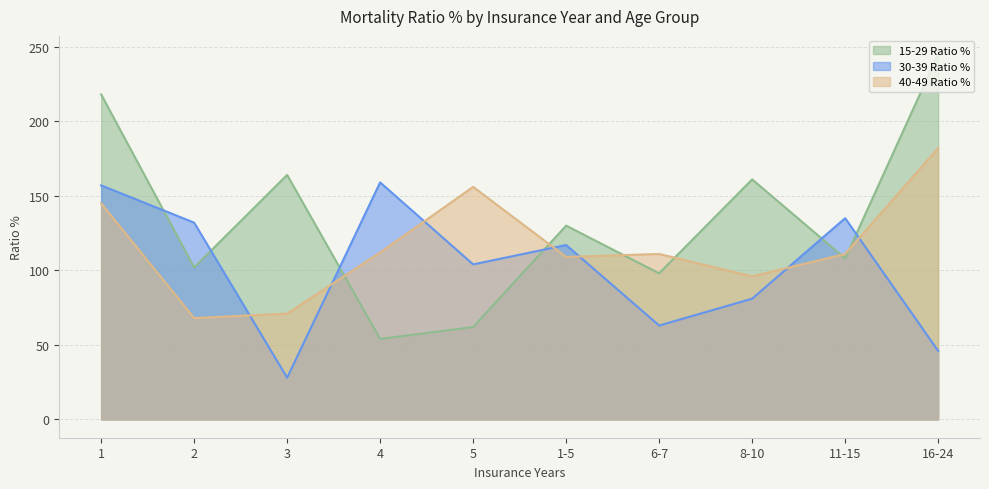

True or false: 30-39 Ratio % has a value of 28 at 3.

True